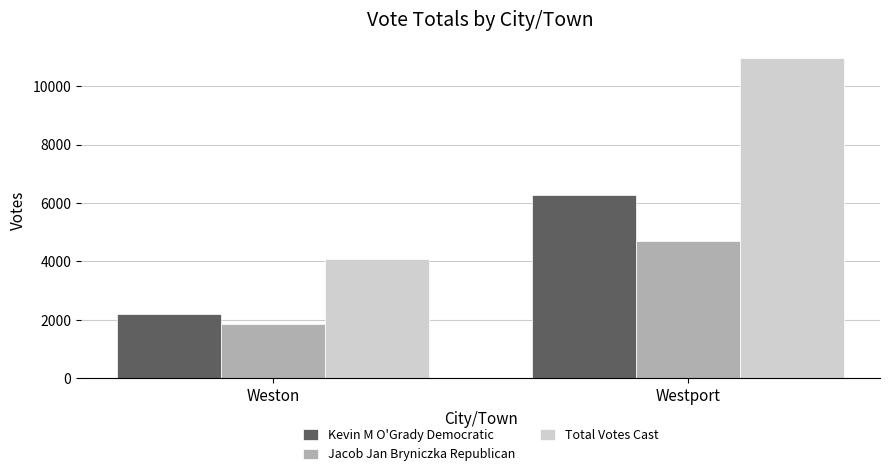

How many data points does each series have?

2